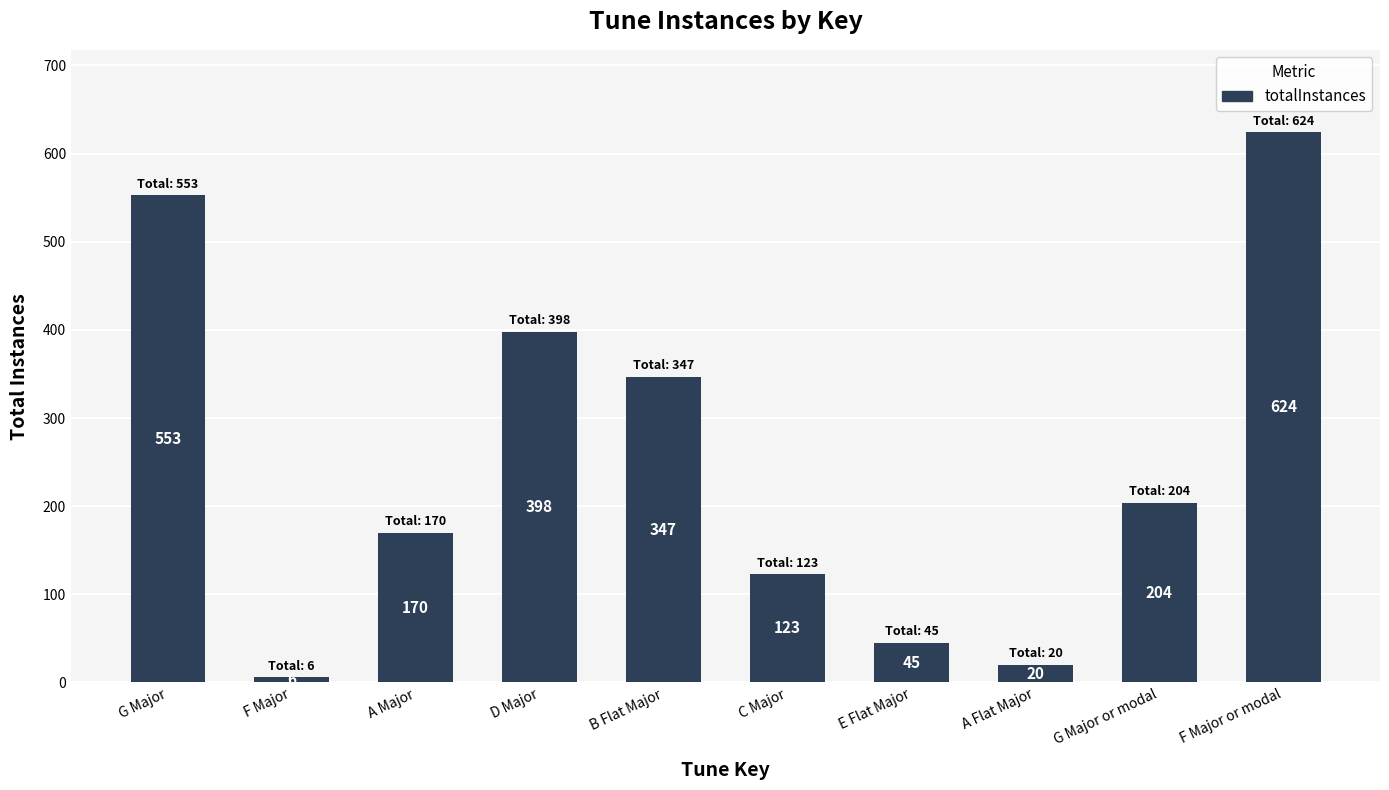

The value at C Major is 57. True or false?

False